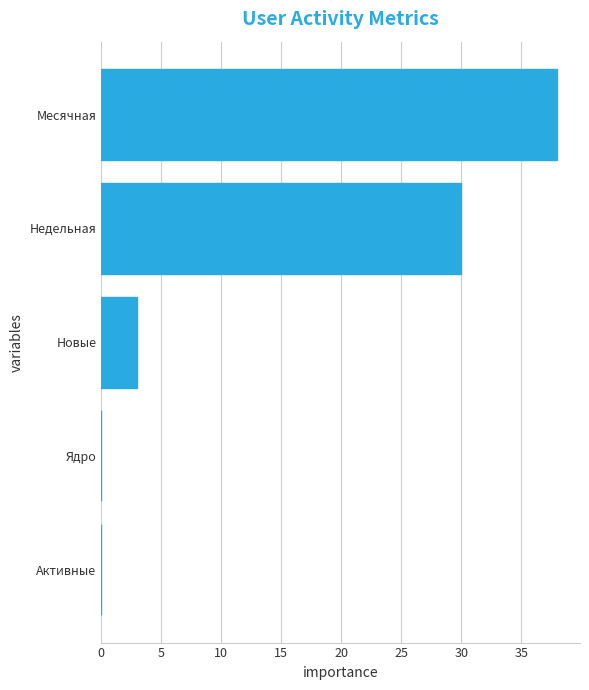

Reading top to bottom, what are all the values shown in this chart?

Месячная=38	Недельная=30	Новые=3	Ядро=0	Активные=0